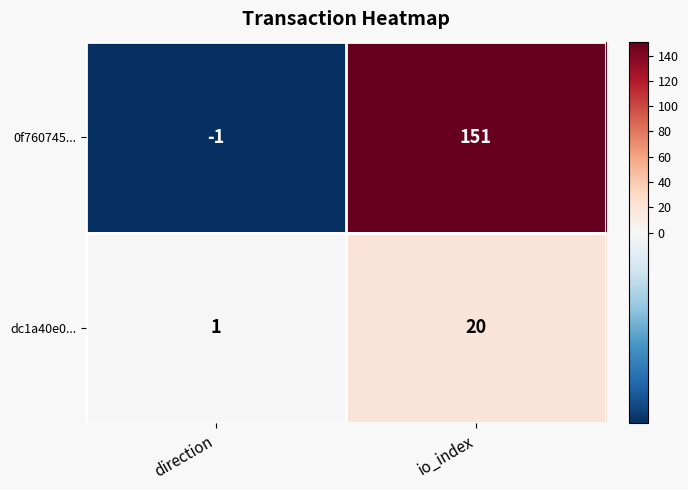

List the series in order of their peak value, highest first.

0f760745..., dc1a40e0...